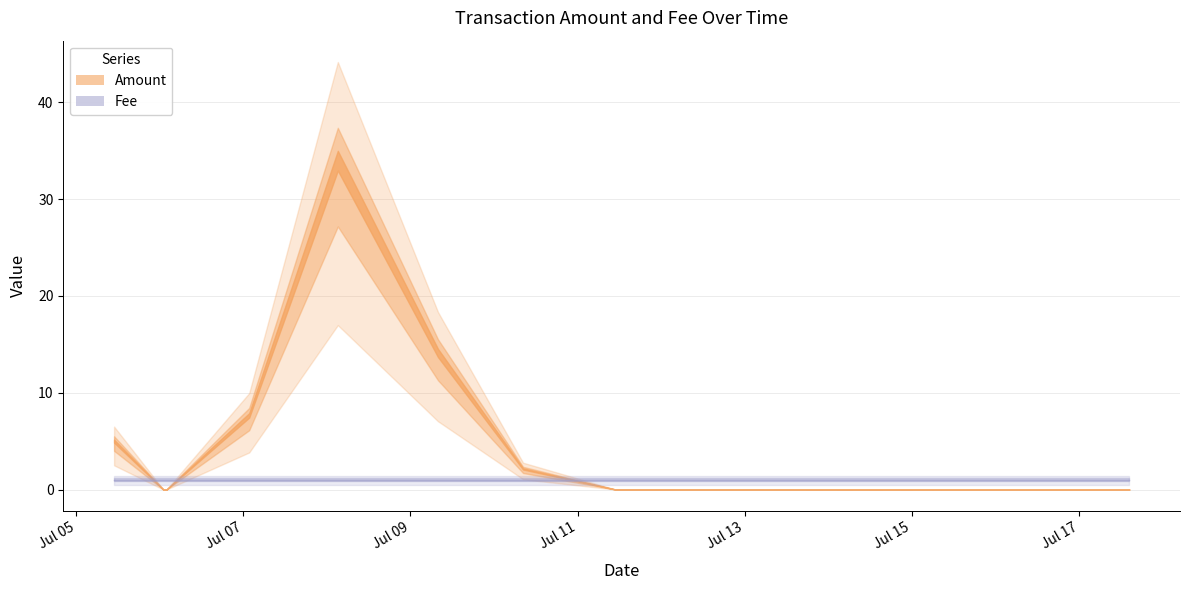

Is it true that Amount equals 0.0 at 2017-07-06 01:11:18?

True